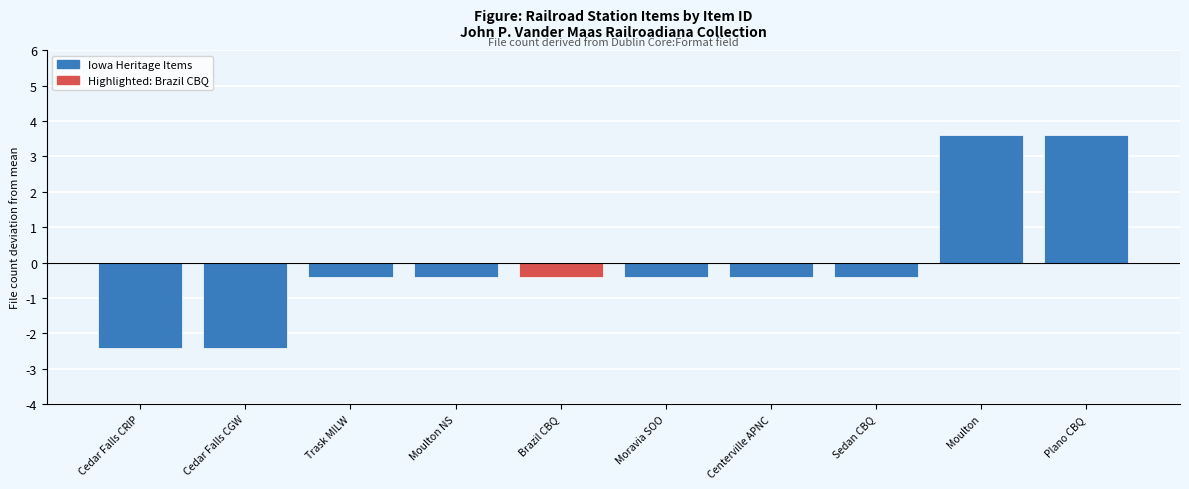

What is the sum of the values at Brazil CBQ and Plano CBQ?

3.2